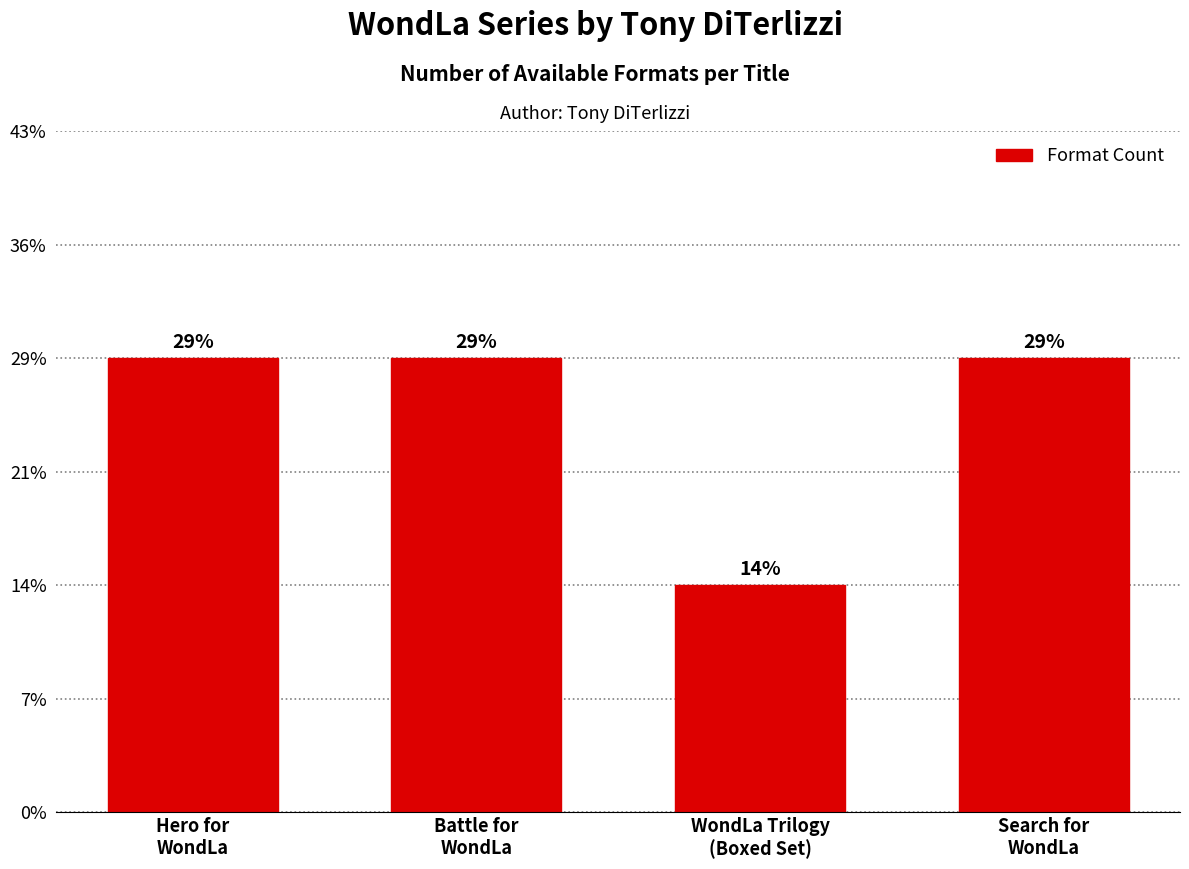

Are the bars horizontal?

No